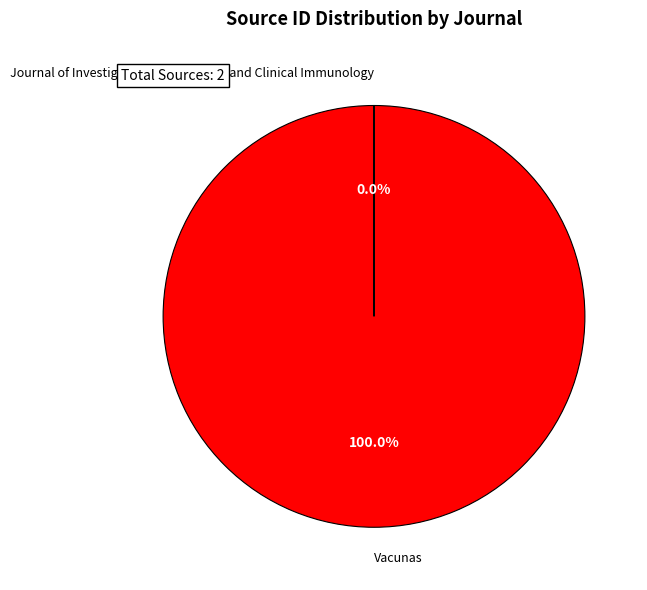

Which category has the biggest portion of the pie?

Vacunas